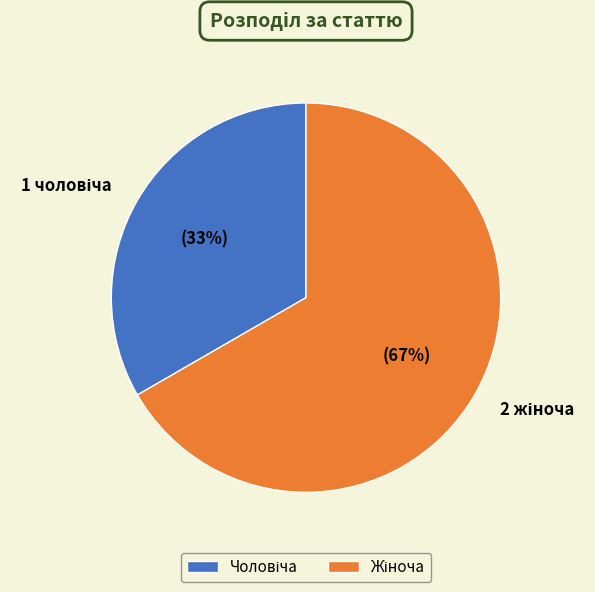

To the nearest percent, what is the average slice percentage?

50%